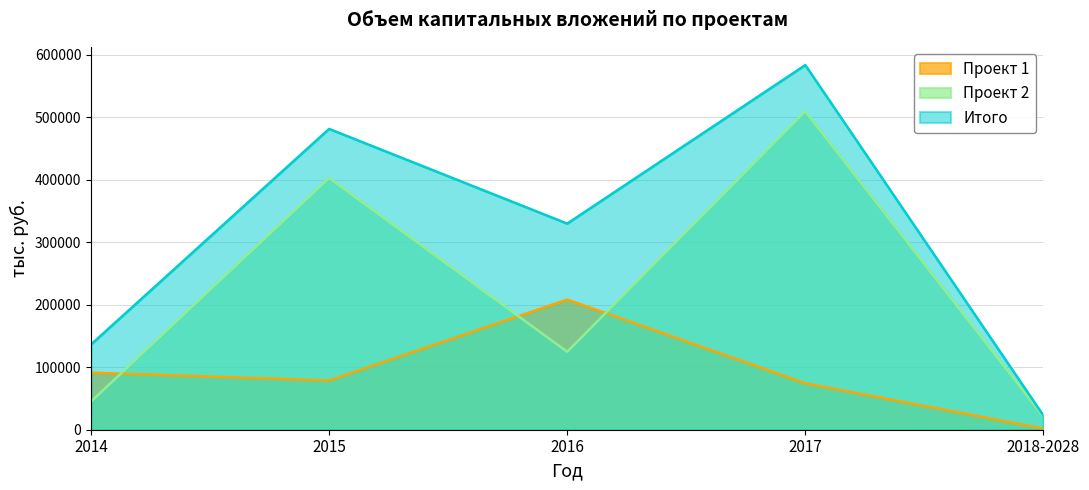

What are all the series names shown in the legend?

Проект 1, Проект 2, Итого